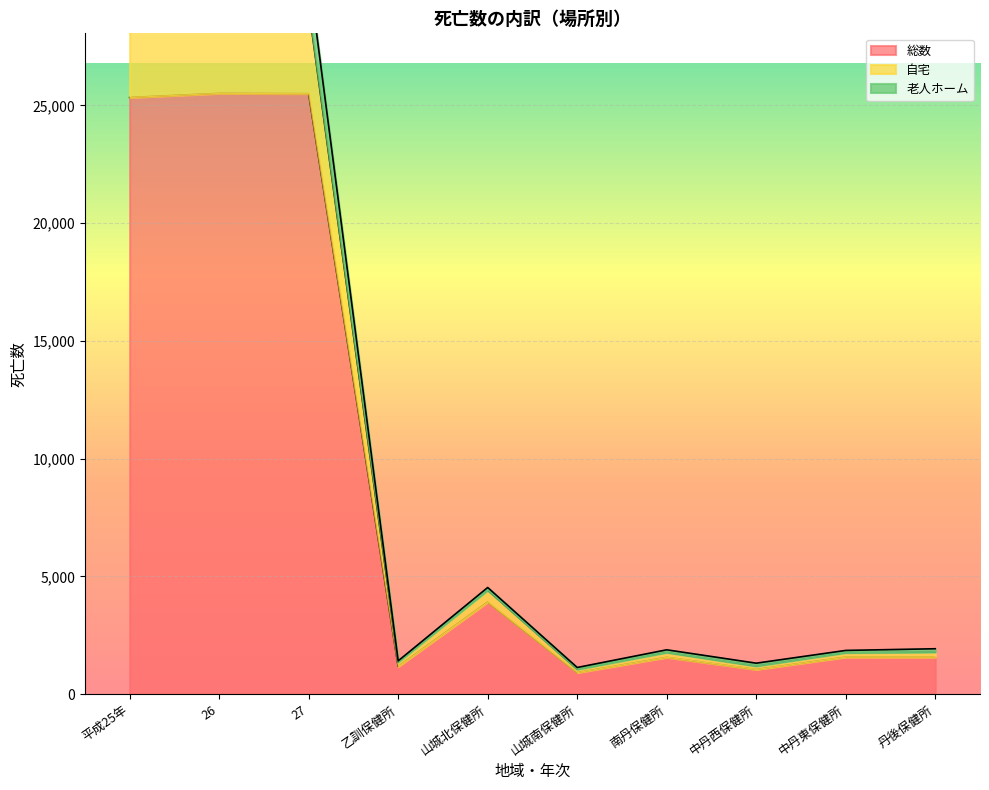

True or false: 自宅 has more than 1 points higher than both neighbors.

True